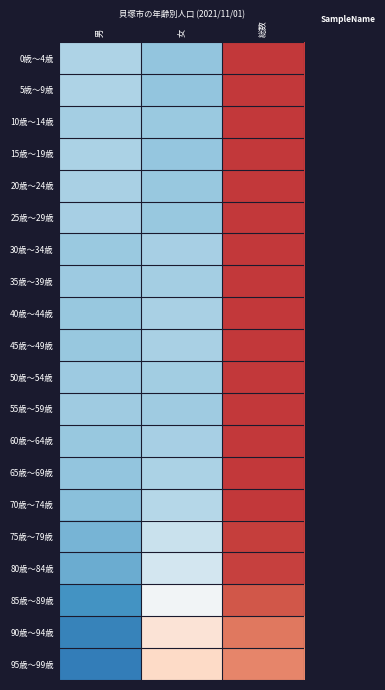

Reading right to left, what are all the values shown in this chart?

0歳～4歳: 総数=1.4	女=-0.8	男=-0.6
5歳～9歳: 総数=1.4	女=-0.8	男=-0.6
10歳～14歳: 総数=1.4	女=-0.7	男=-0.7
15歳～19歳: 総数=1.4	女=-0.8	男=-0.6
20歳～24歳: 総数=1.4	女=-0.8	男=-0.7
25歳～29歳: 総数=1.4	女=-0.8	男=-0.7
30歳～34歳: 総数=1.4	女=-0.7	男=-0.7
35歳～39歳: 総数=1.4	女=-0.7	男=-0.7
40歳～44歳: 総数=1.4	女=-0.7	男=-0.8
45歳～49歳: 総数=1.4	女=-0.7	男=-0.8
50歳～54歳: 総数=1.4	女=-0.7	男=-0.7
55歳～59歳: 総数=1.4	女=-0.7	男=-0.7
60歳～64歳: 総数=1.4	女=-0.7	男=-0.8
65歳～69歳: 総数=1.4	女=-0.6	男=-0.8
70歳～74歳: 総数=1.4	女=-0.6	男=-0.8
75歳～79歳: 総数=1.4	女=-0.4	男=-0.9
80歳～84歳: 総数=1.4	女=-0.4	男=-1.0
85歳～89歳: 総数=1.2	女=-0.1	男=-1.2
90歳～94歳: 総数=1.1	女=0.3	男=-1.3
95歳～99歳: 総数=1.0	女=0.4	男=-1.4